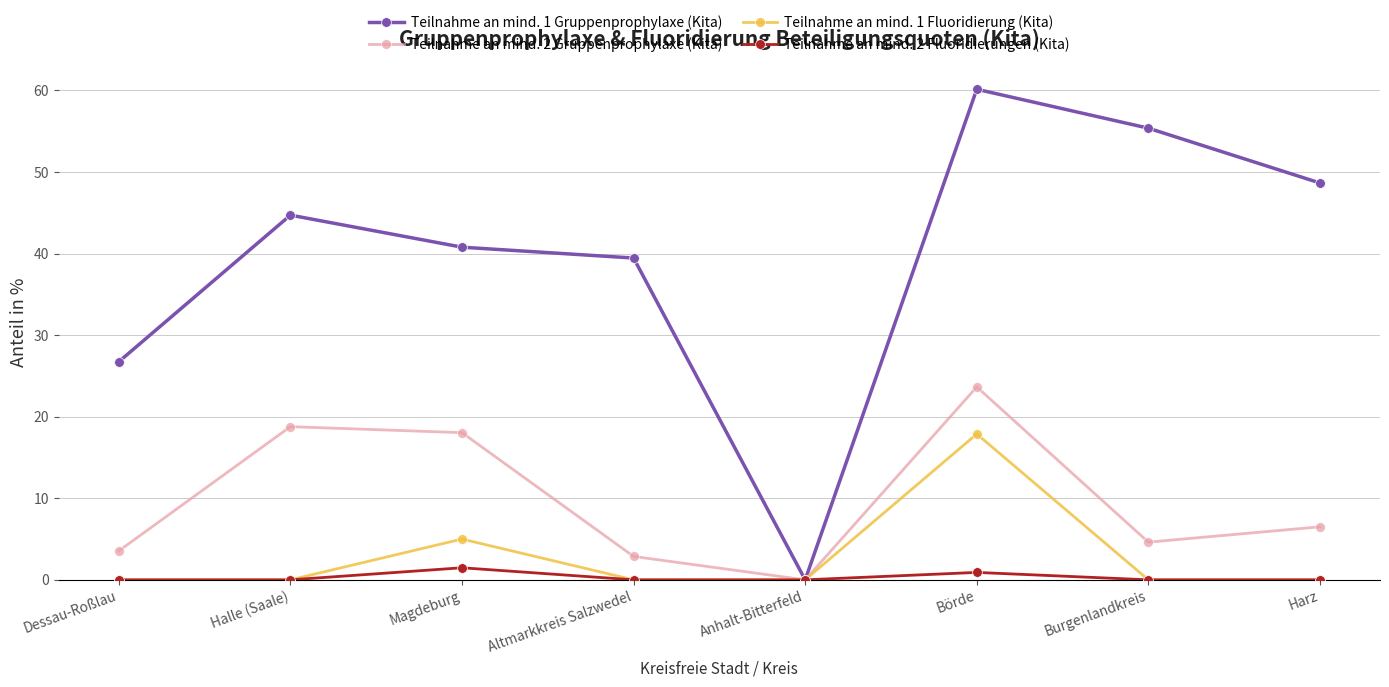

Which category has the highest value across all series?

Börde